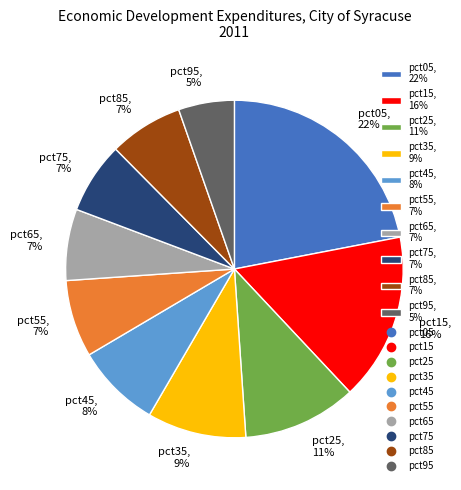

To the nearest percent, what is the combined percentage of pct35 and pct65?

16%